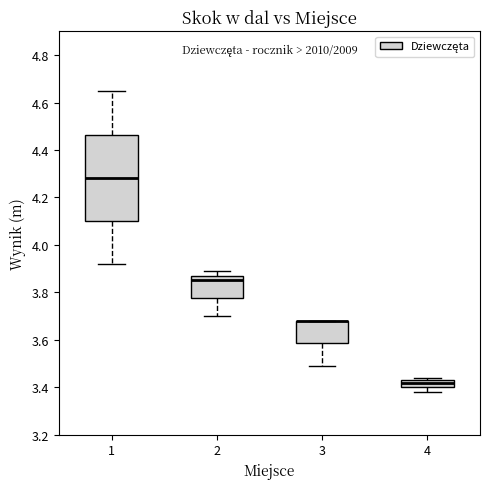

Which box is the tallest, from its lower edge to its upper edge?

1